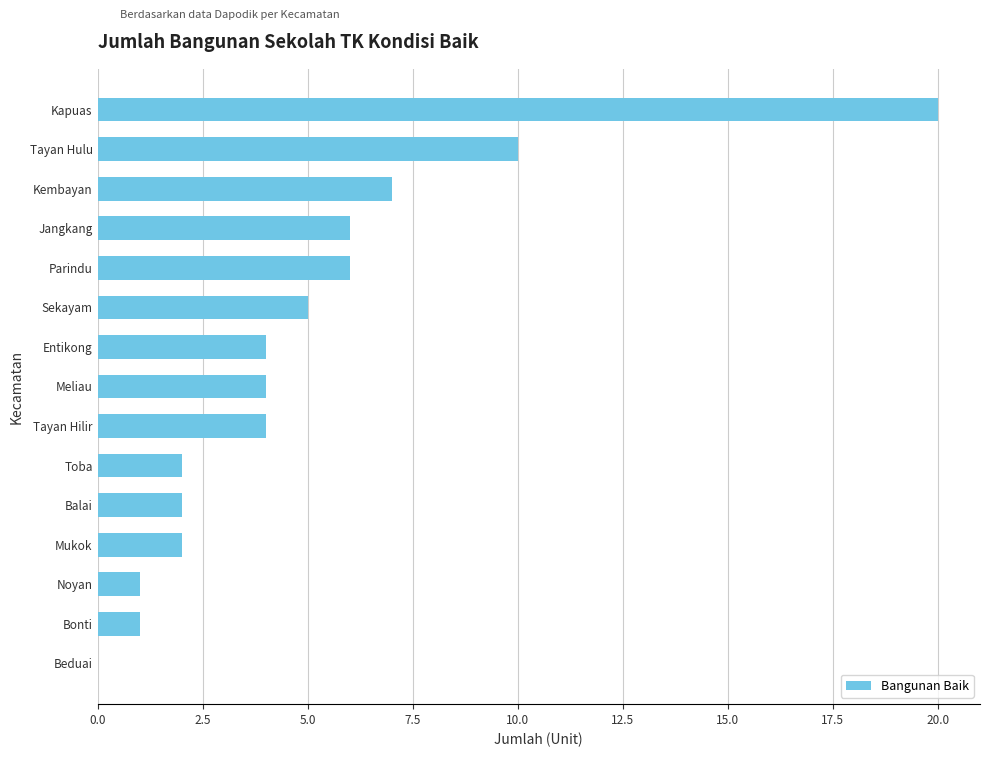

Is it true that the value at Tayan Hulu is 10?

True